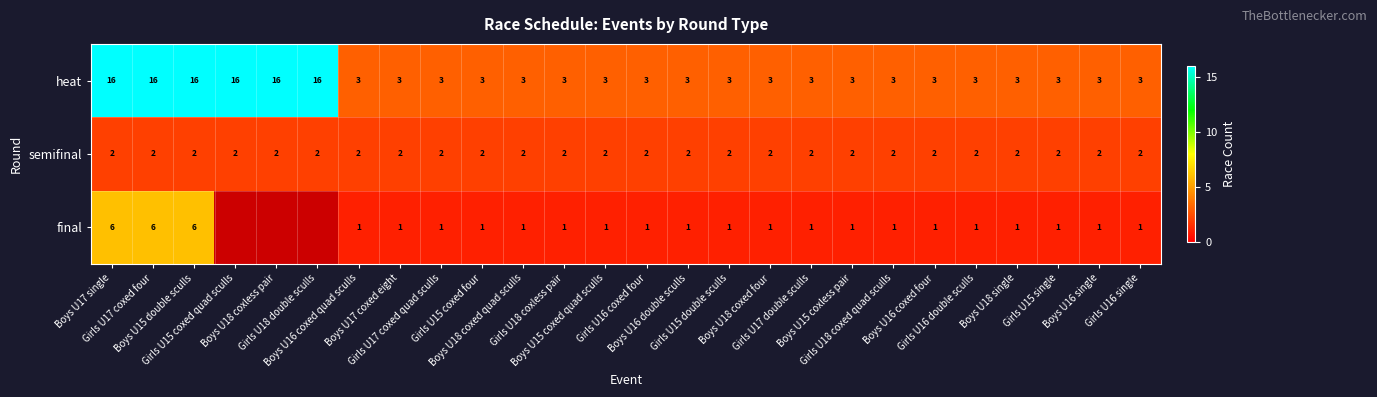

Between Boys U15 double sculls and Girls U18 coxless pair, which series saw the biggest shift?

heat